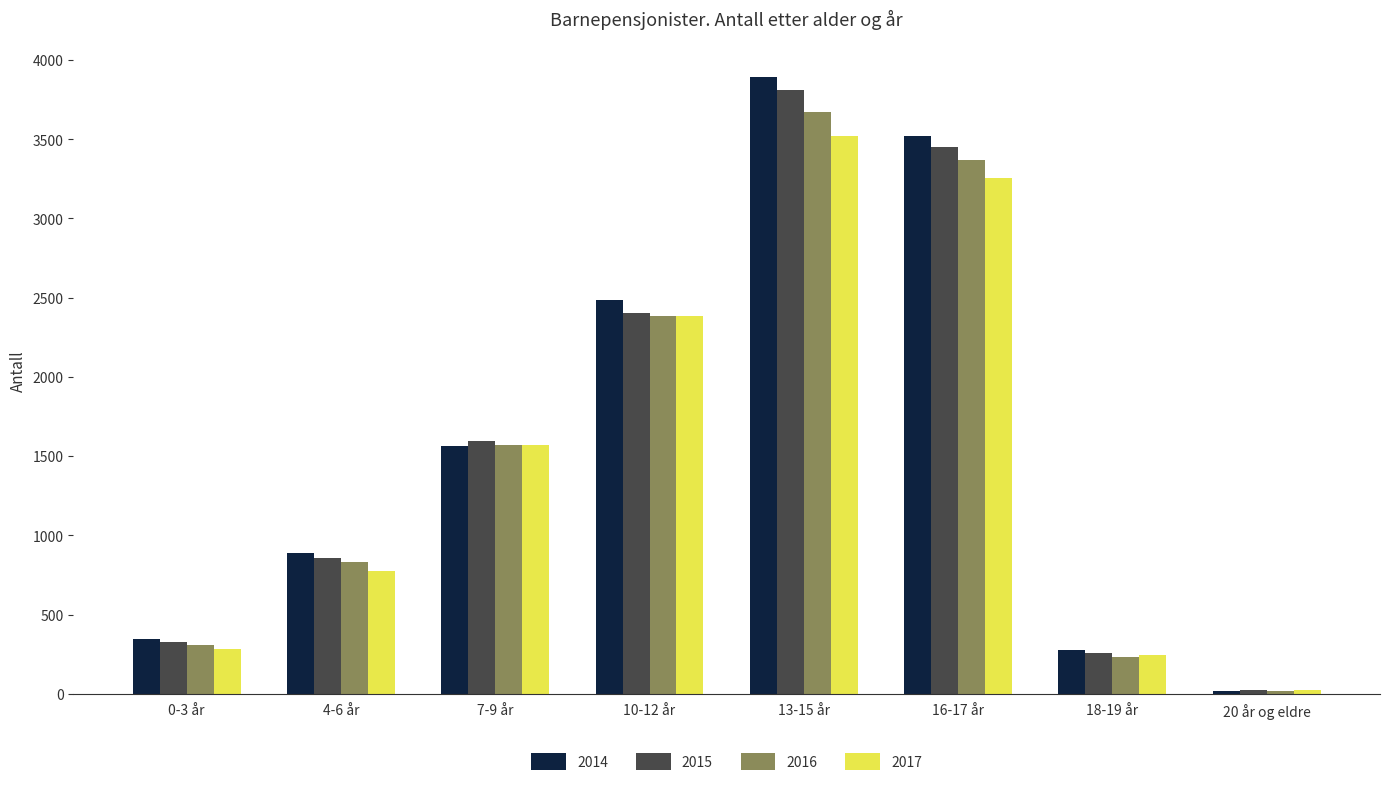

What position from the right is 7-9 år?

6